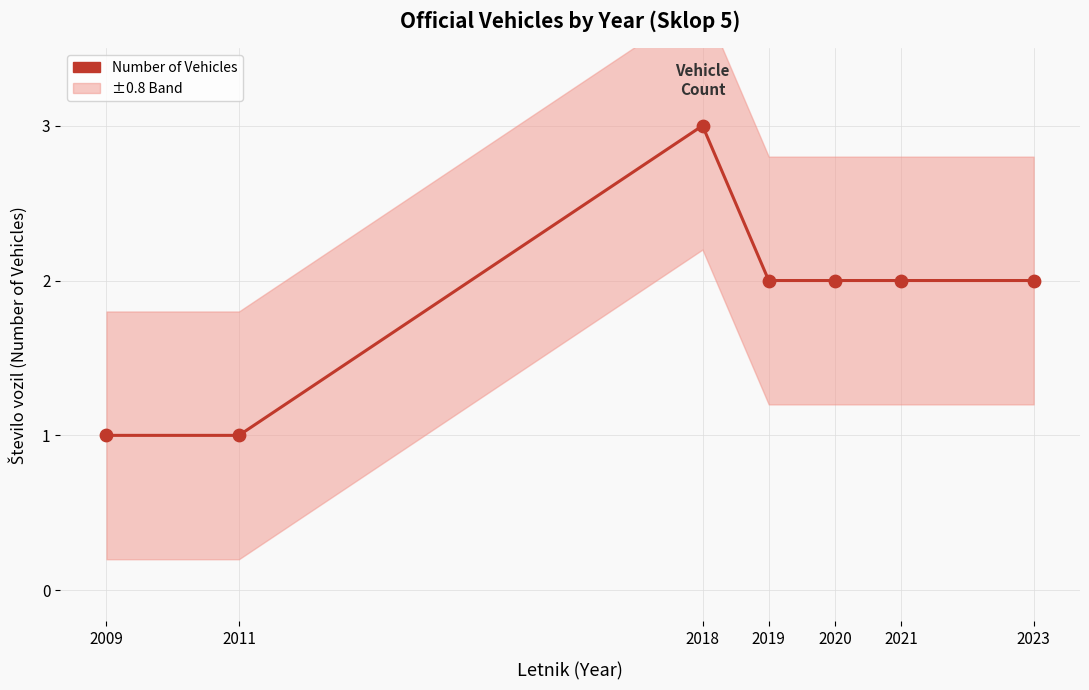

Between 2011 and 2018, which is larger?

2018